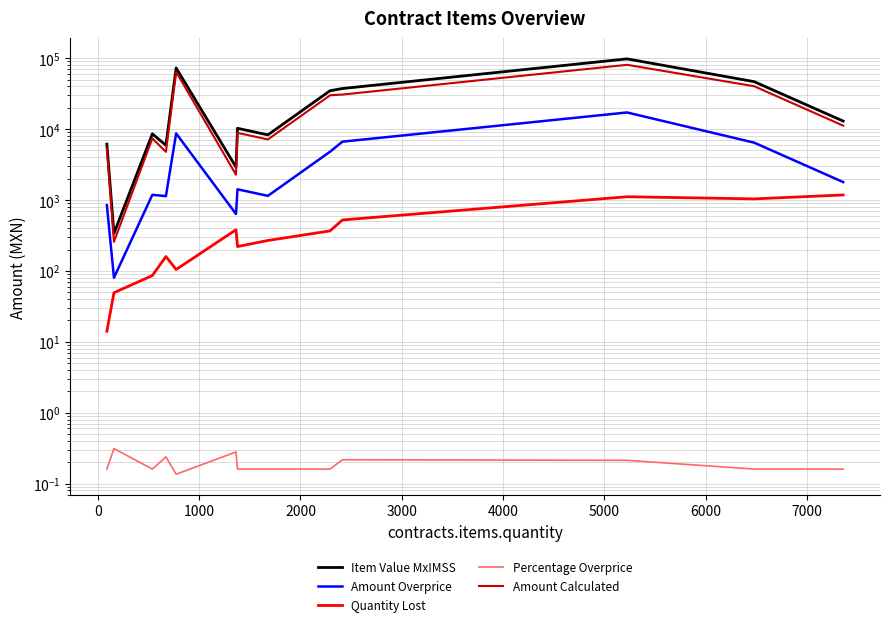

What is the difference between the maximum and minimum values in the Percentage Overprice series?

0.2